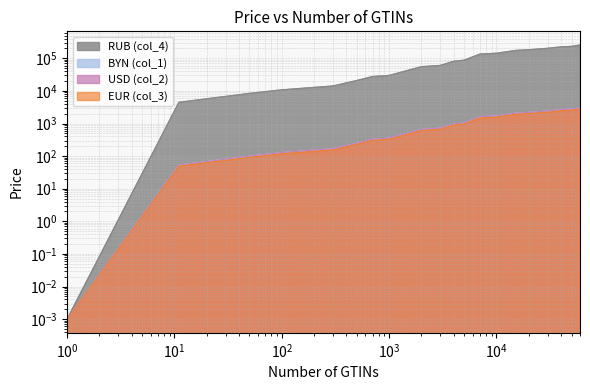

What is the spread (max minus min) of values at 700?

27241.0